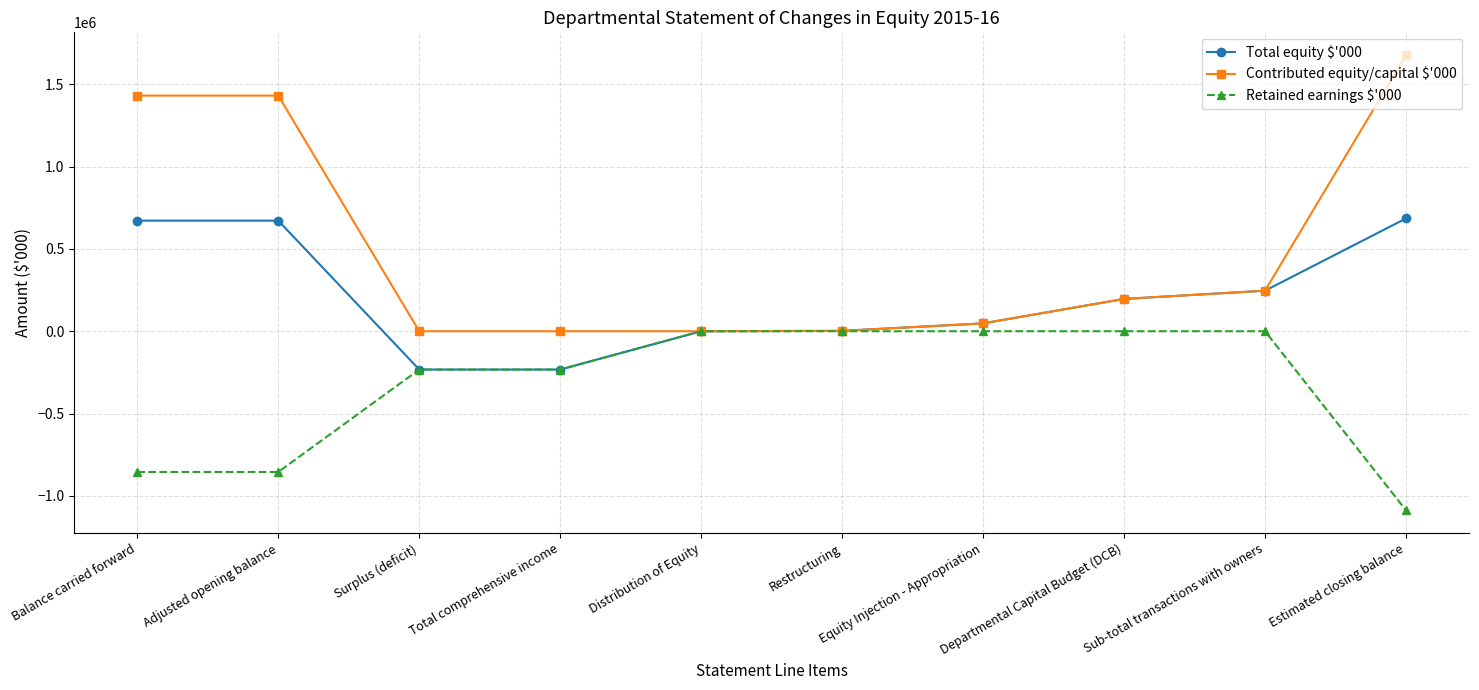

How many lines are shown in the chart?

3